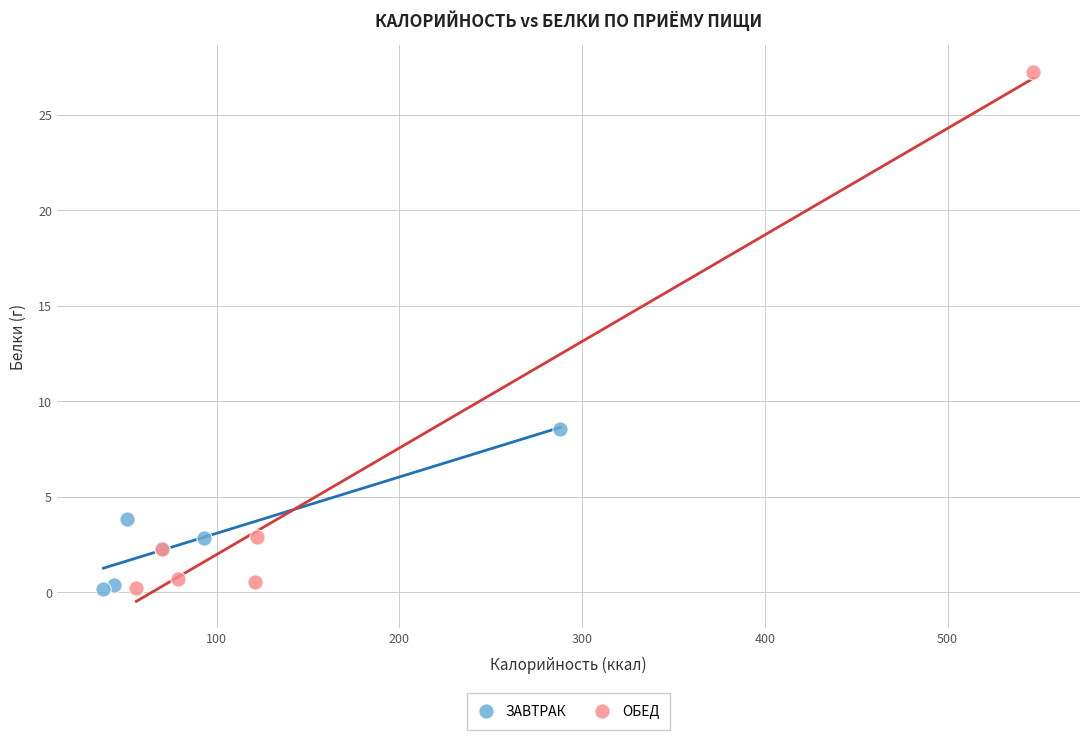

Which series has the largest Y range (max minus min)?

ОБЕД